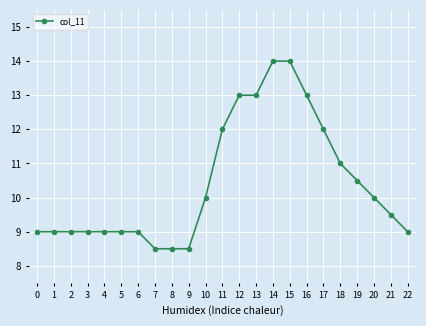

What is the change in value from 12 to 14?

+1.0